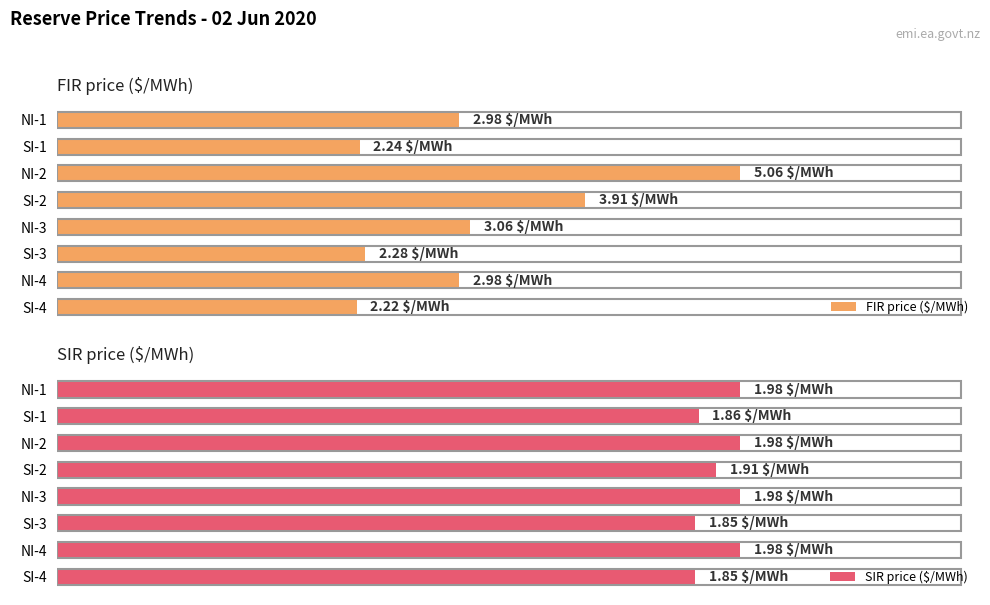

Which series has the widest spread of values?

FIR price ($/MWh)